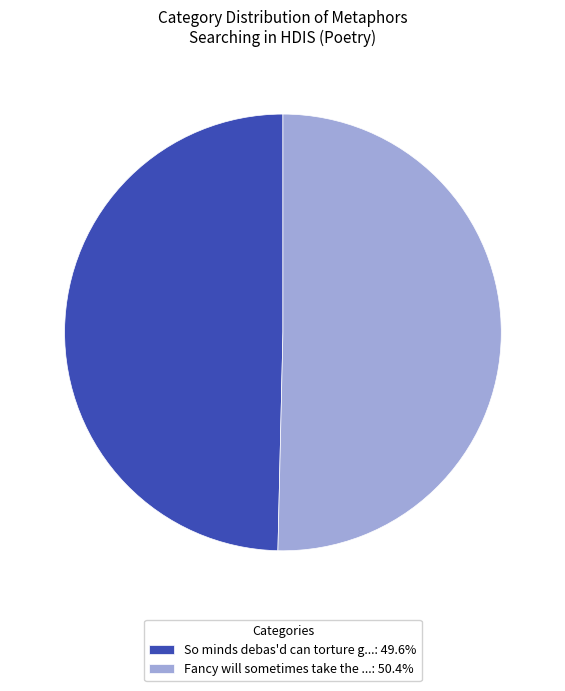

How many slices are in this pie chart?

2